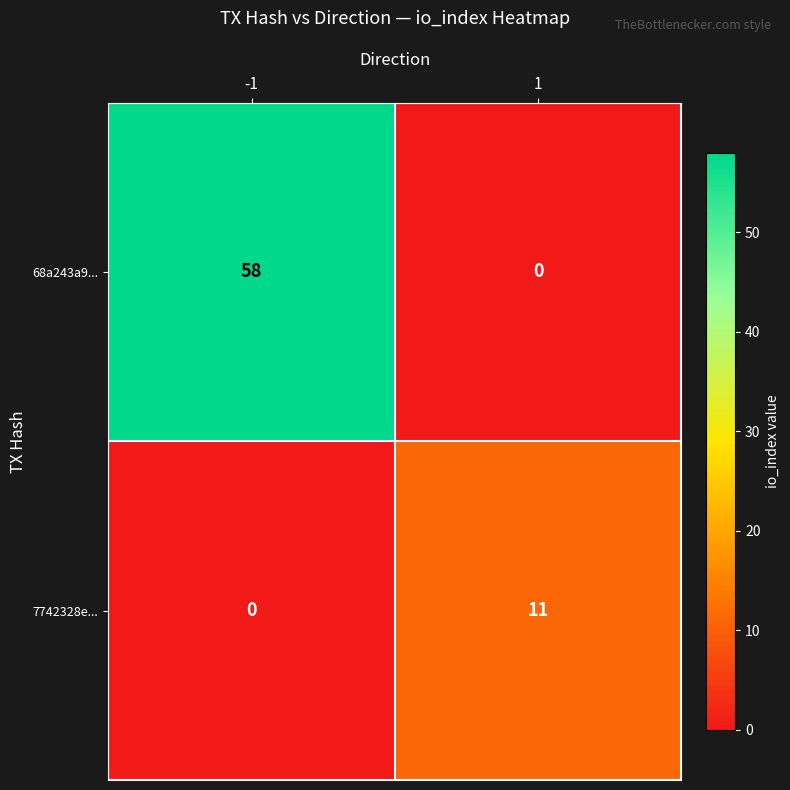

List the series in order of their overall mean, lowest first.

7742328e..., 68a243a9...